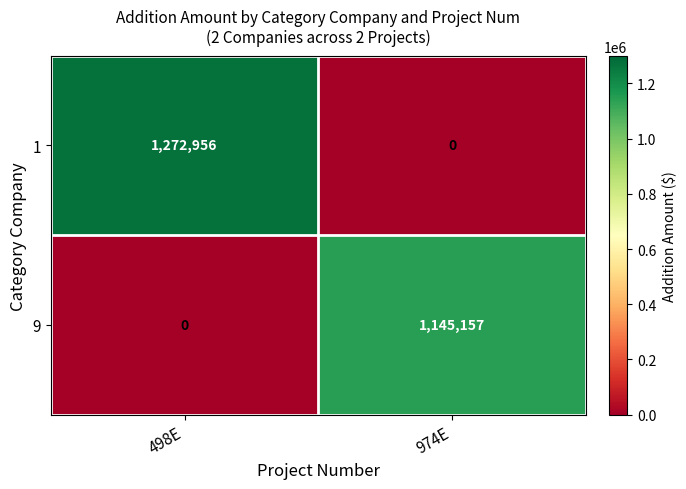

Is the value of 9 at 498E greater than the value of 1 at 498E?

No